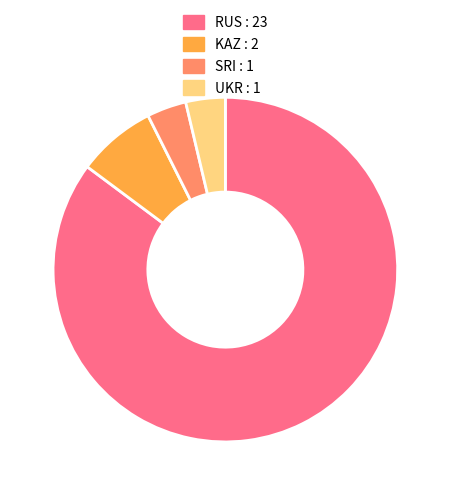

Is there any slice that represents more than half of the pie?

Yes